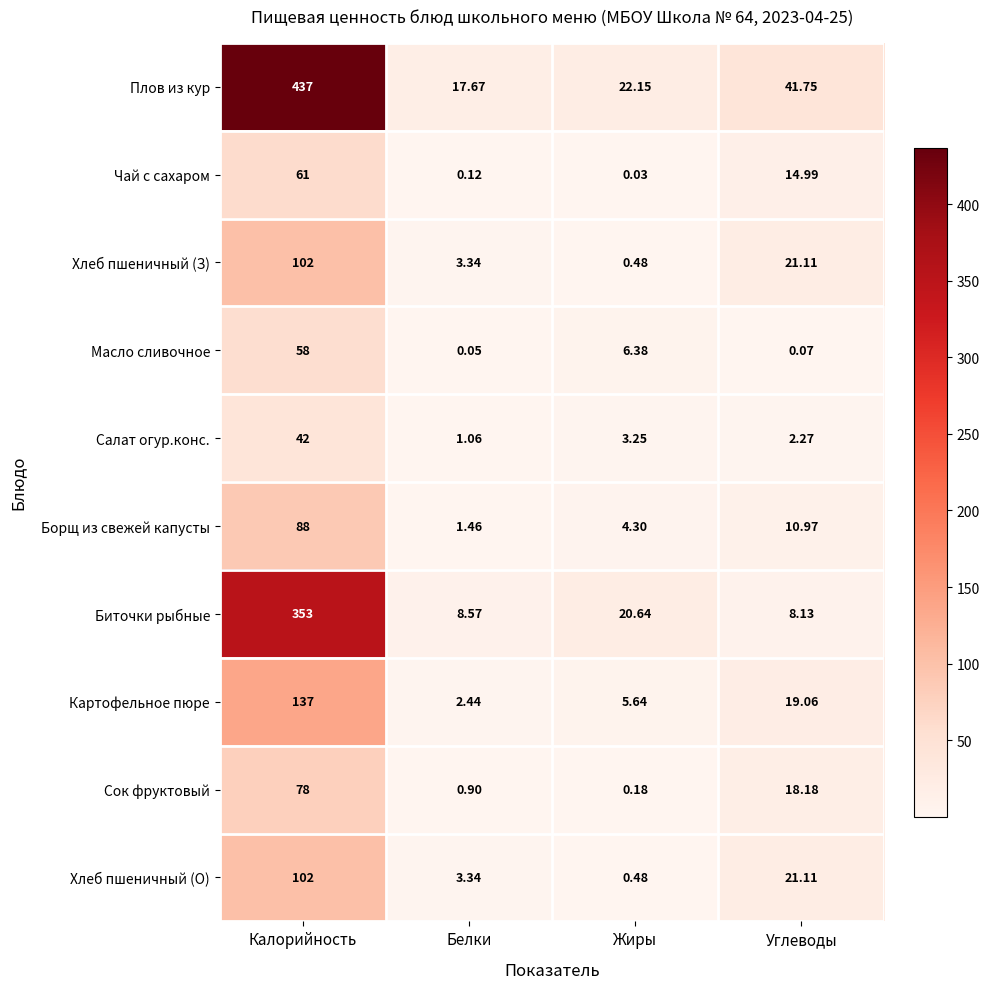

Rank the categories by Хлеб пшеничный (О) value from lowest to highest.

Жиры, Белки, Углеводы, Калорийность